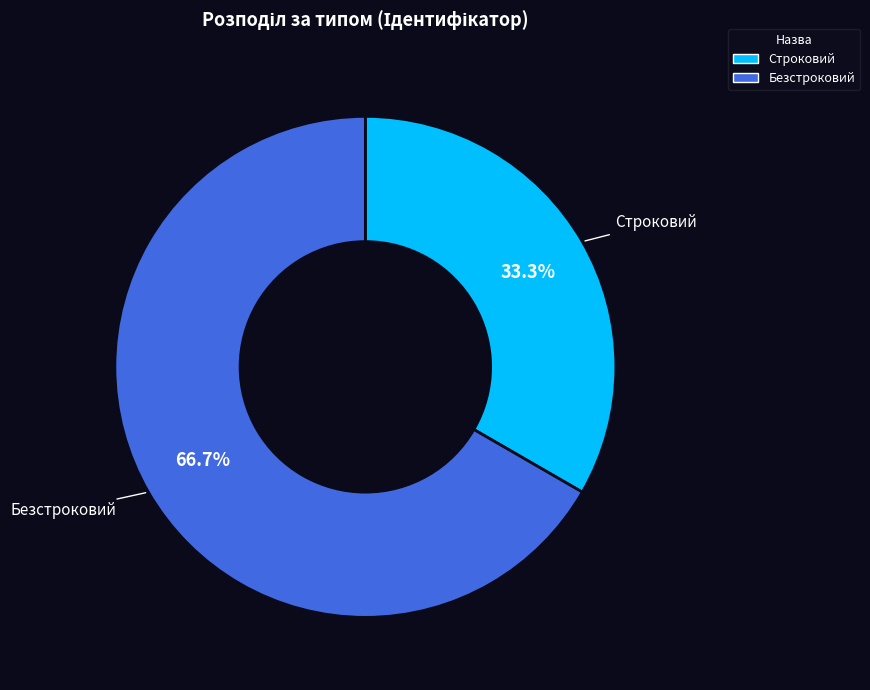

True or false: Безстроковий accounts for 52% of the total.

False